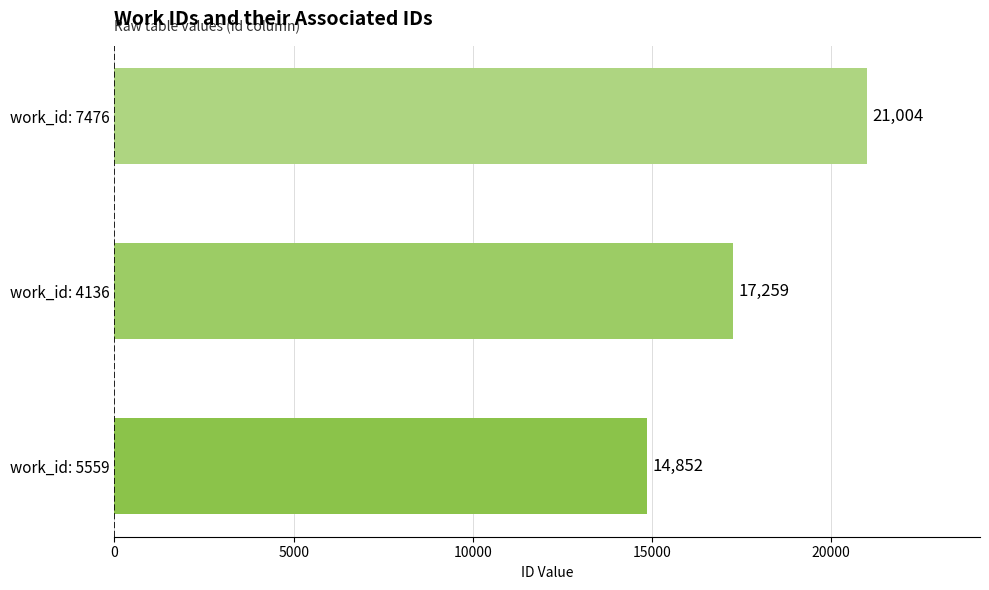

Are the bars grouped side by side (vs. stacked)?

No